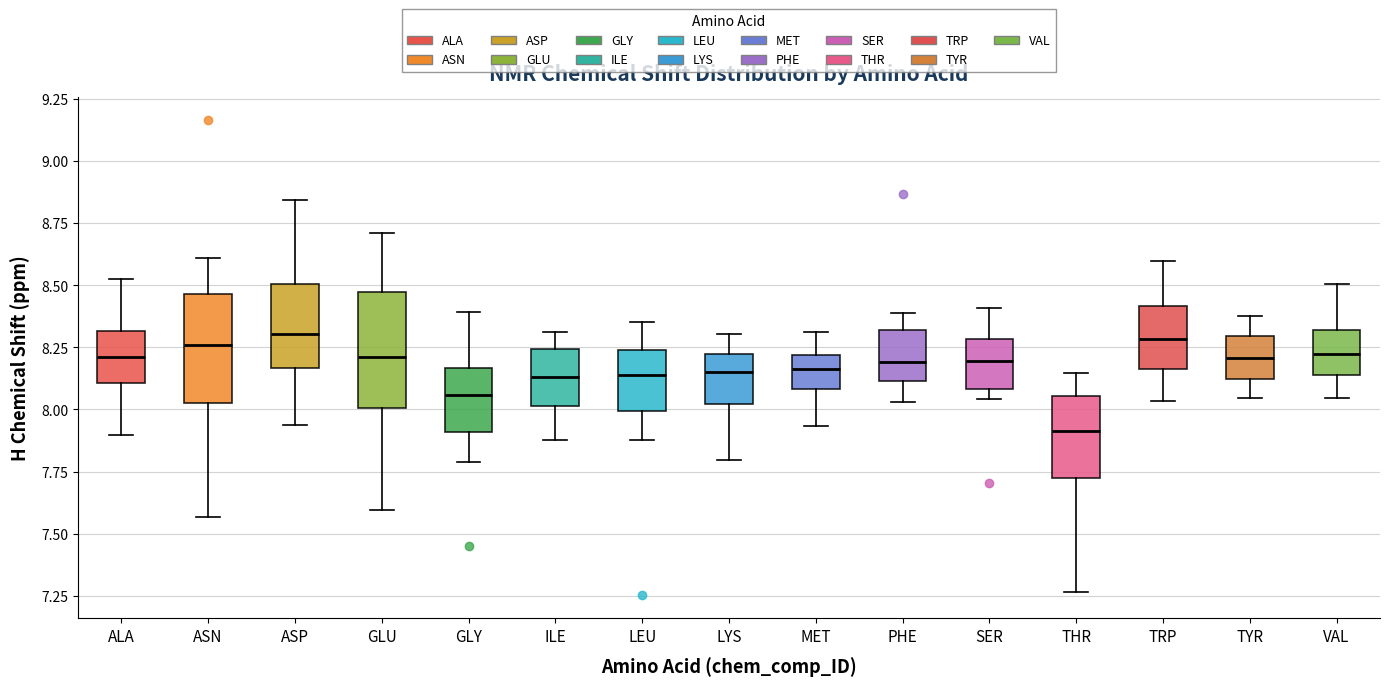

Where does the median line of the box for ILE sit on the y-axis? The values are not printed on the chart, so give them approximately, as read against the axis.

8.15